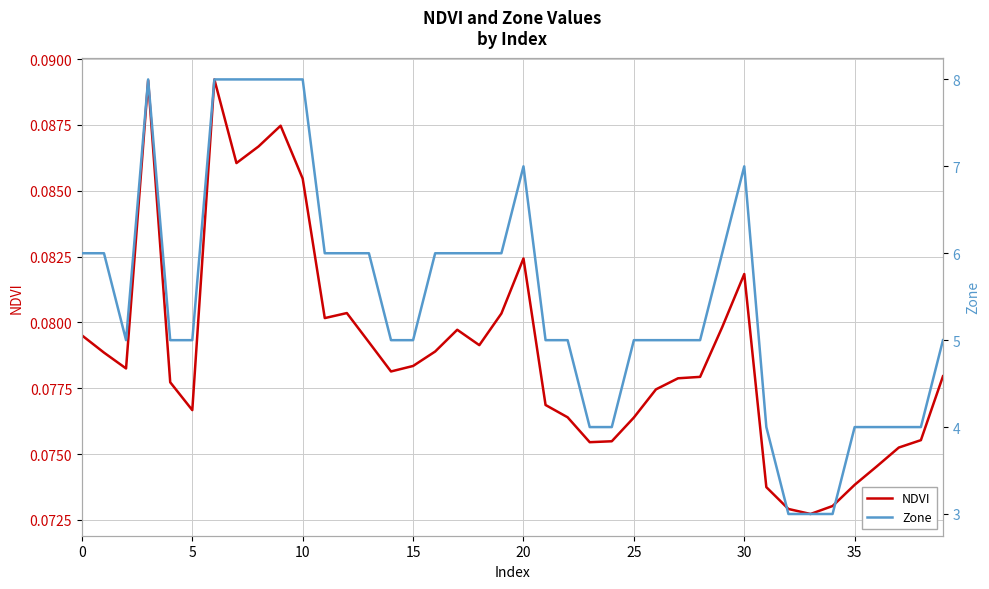

True or false: NDVI has a value of 0.0 at 30.

False